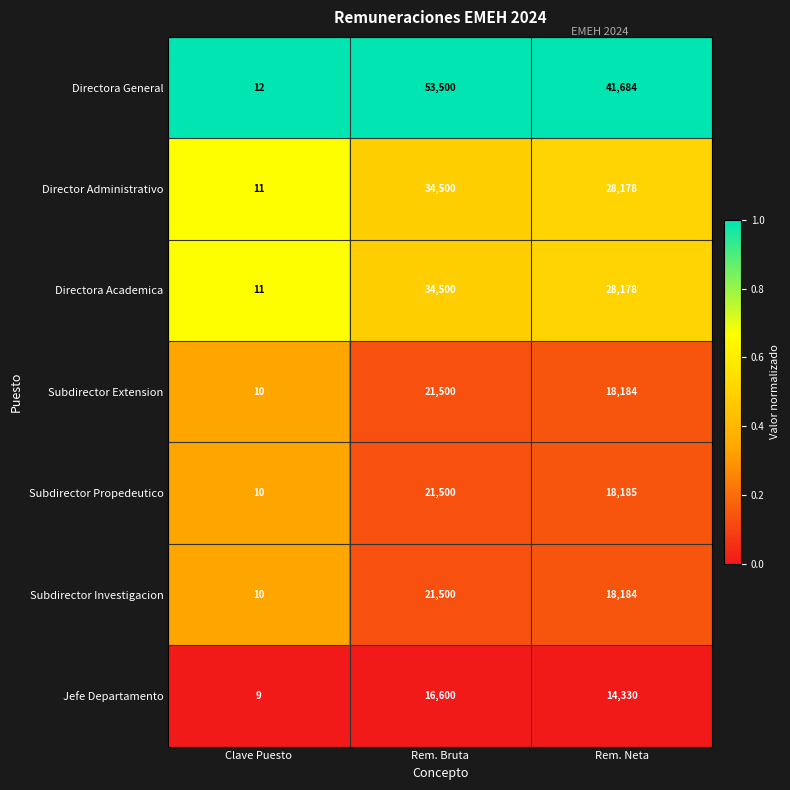

What is the minimum value shown in the chart?

9